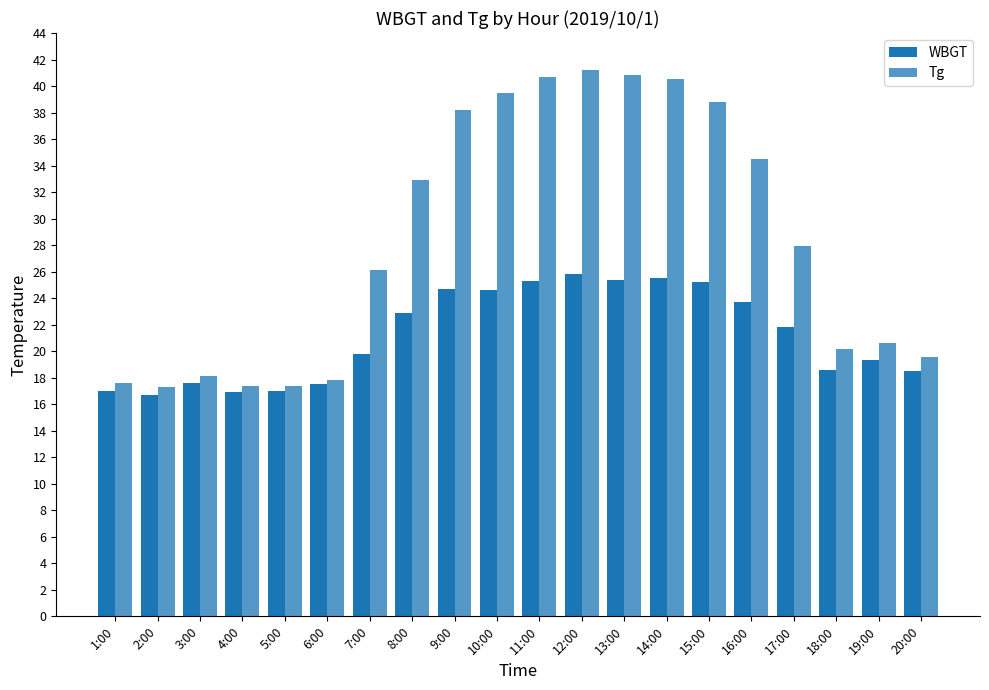

Read the Tg value at 14:00.

40.5